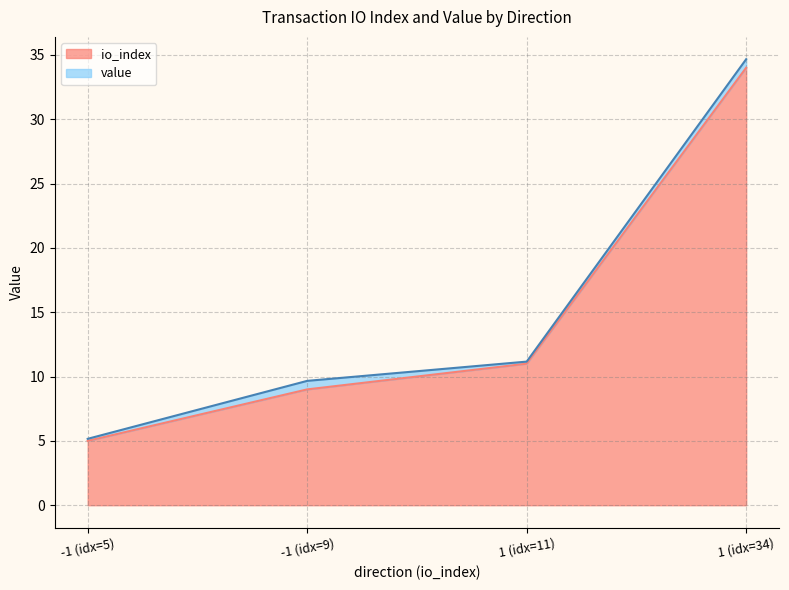

The io_index series shows 3.6 at 1 (idx=11). True or false?

False